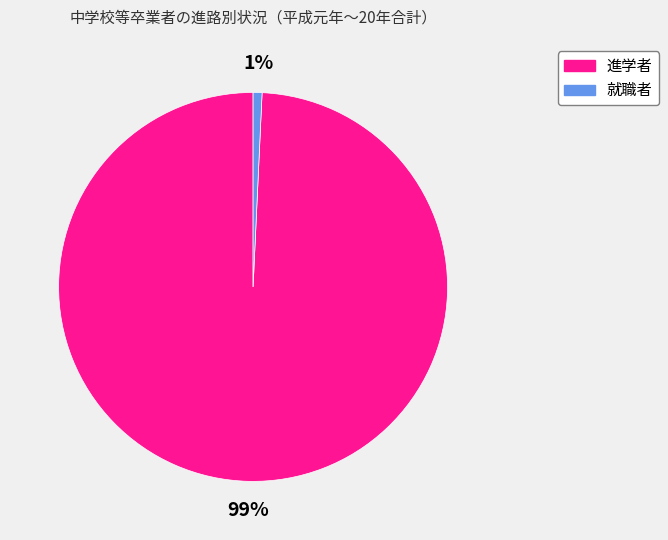

Count the number of slices in the pie.

2